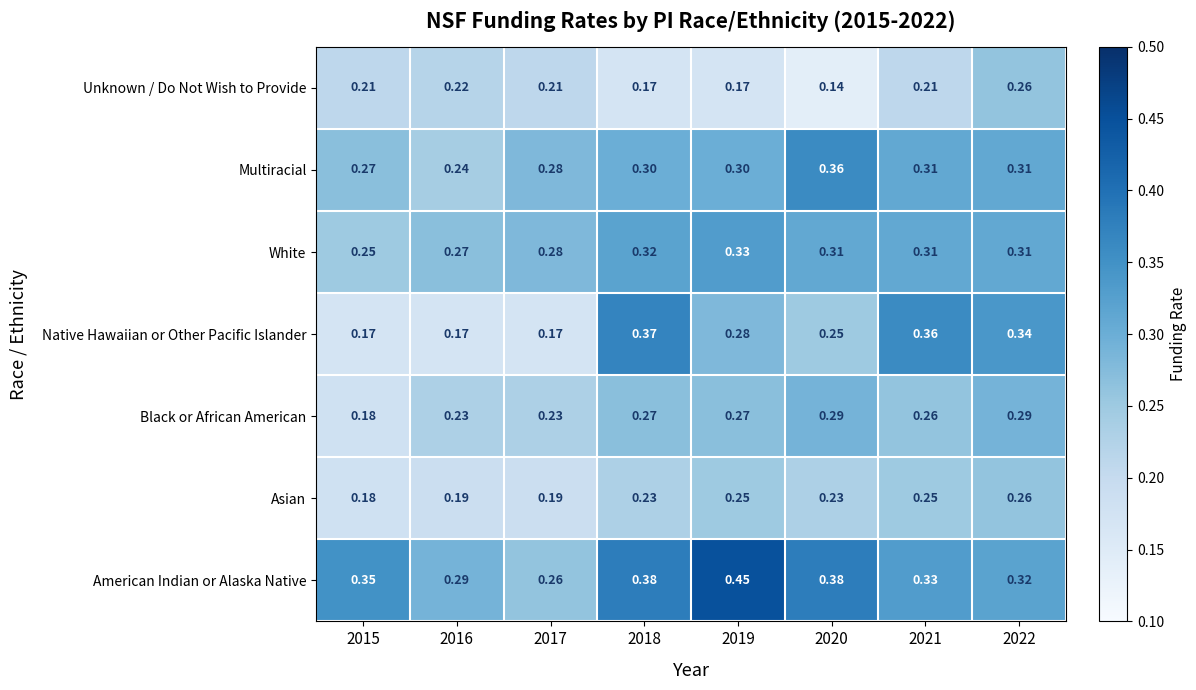

Which series changed the most between 2015 and 2016?

American Indian or Alaska Native